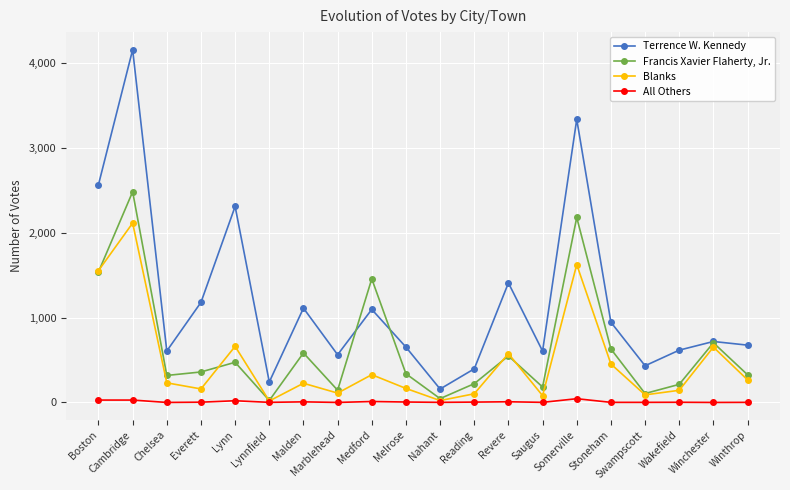

What is the difference between the maximum and minimum values in the Blanks series?

2096